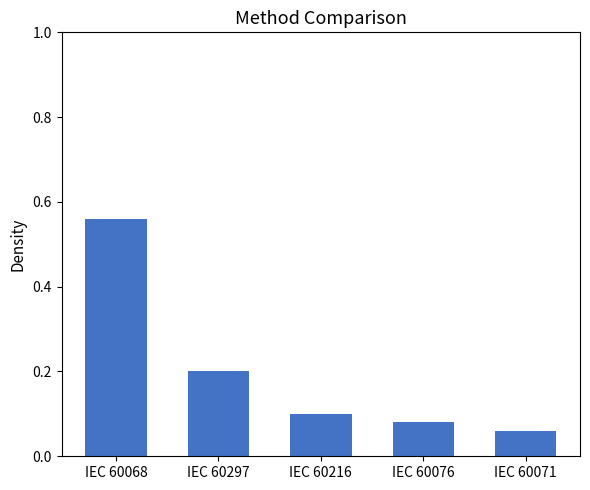

The value at IEC 60071 is 0.0. True or false?

False